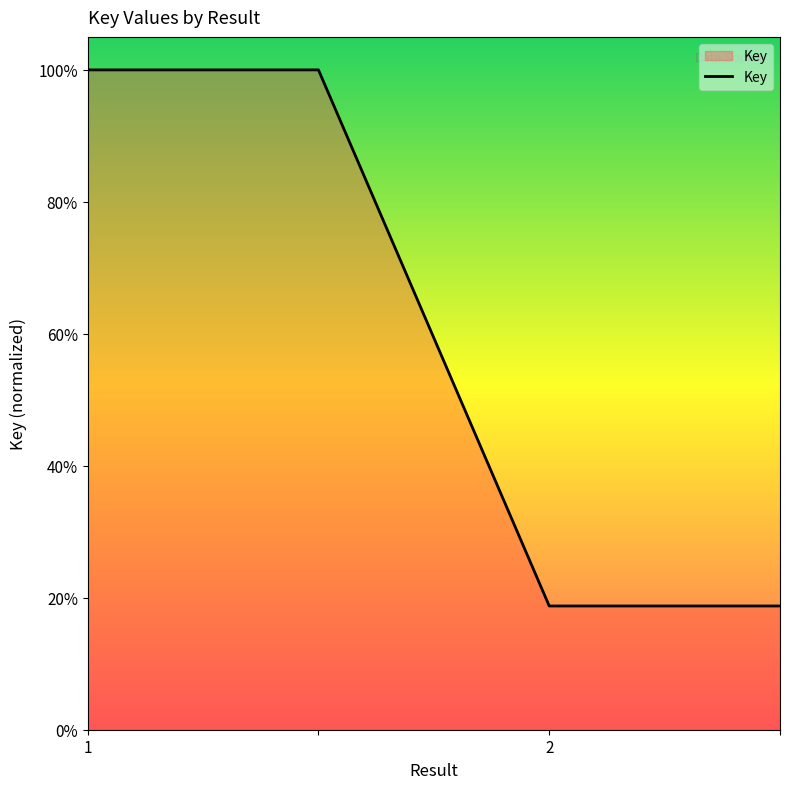

Reading right to left, transcribe all the data shown in this chart.

=0.2	2=0.2	=1.0	1=1.0